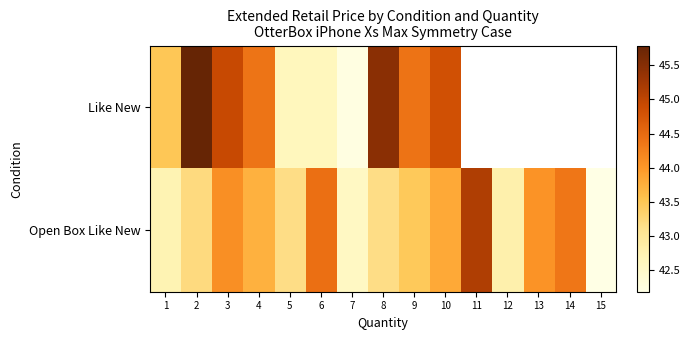

What is the minimum value for Like New?

42.2